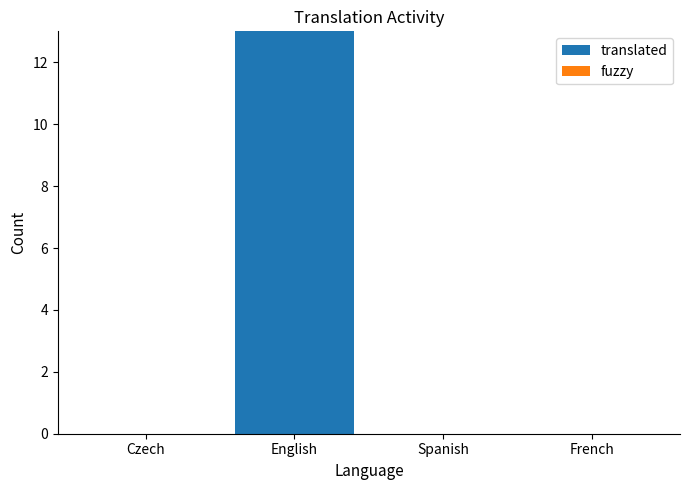

What is the change in value from English to Spanish?

-13